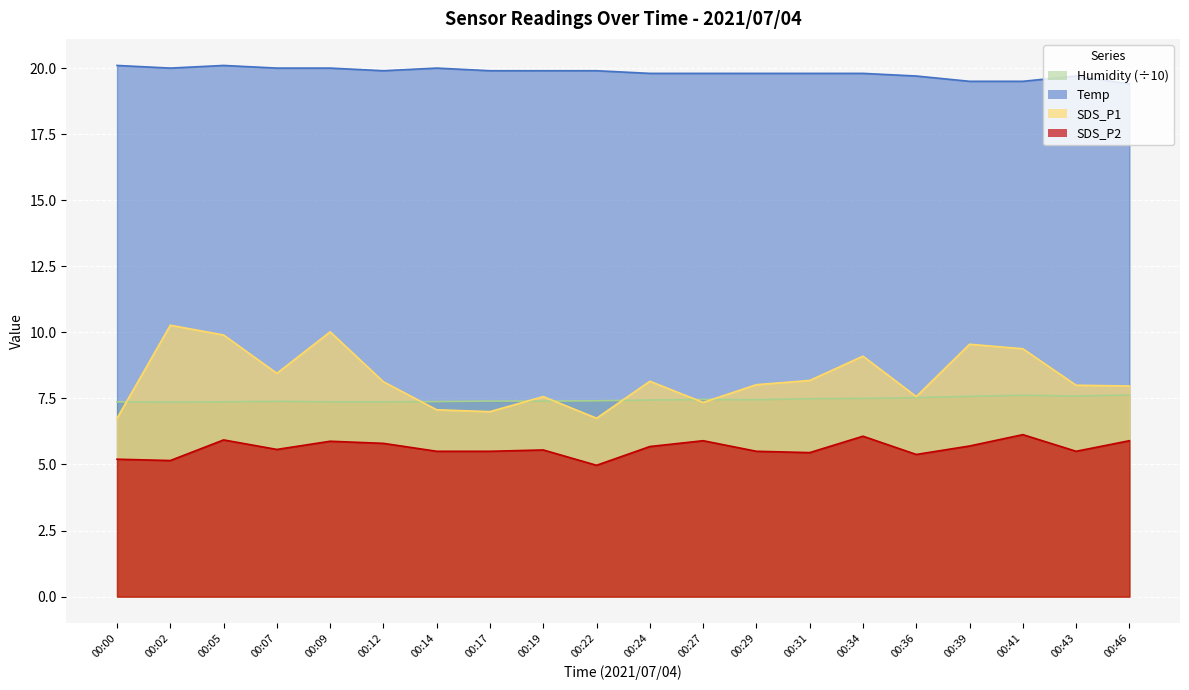

What is the sum of all Humidity values?

149.1